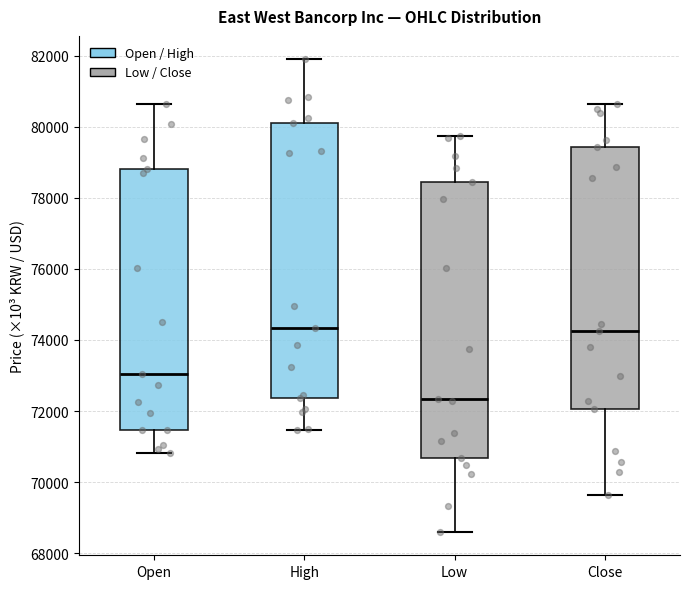

Reading left to right, read every box against the y-axis: the position of its median line, the range the box covers, and the ends of its whiskers. The values are not printed on the chart, so give them approximately, as read against the axis.

Open: median 73000, box 71400 to 78800, whiskers 70800 to 80600
High: median 74400, box 72400 to 80200, whiskers 71400 to 81800
Low: median 72400, box 70600 to 78400, whiskers 68600 to 79800
Close: median 74200, box 72000 to 79400, whiskers 69600 to 80600